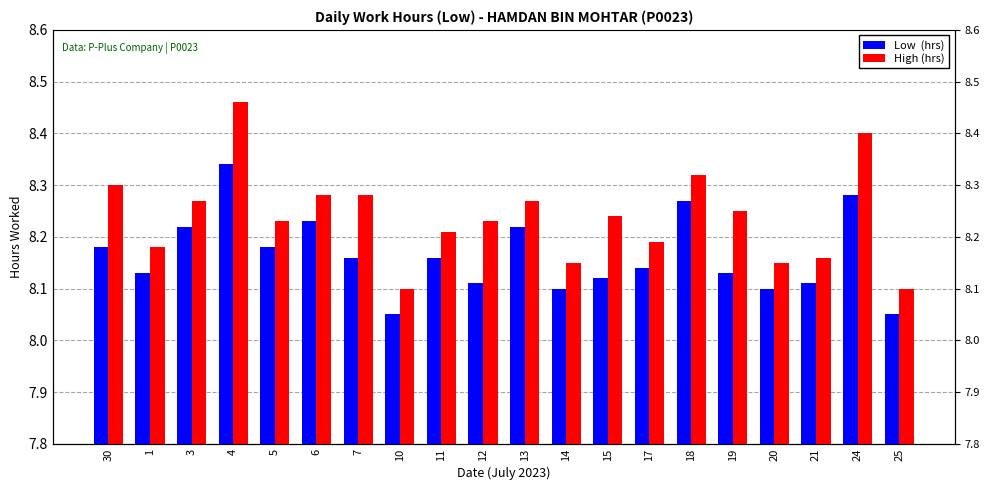

What position from the right is 4?

17